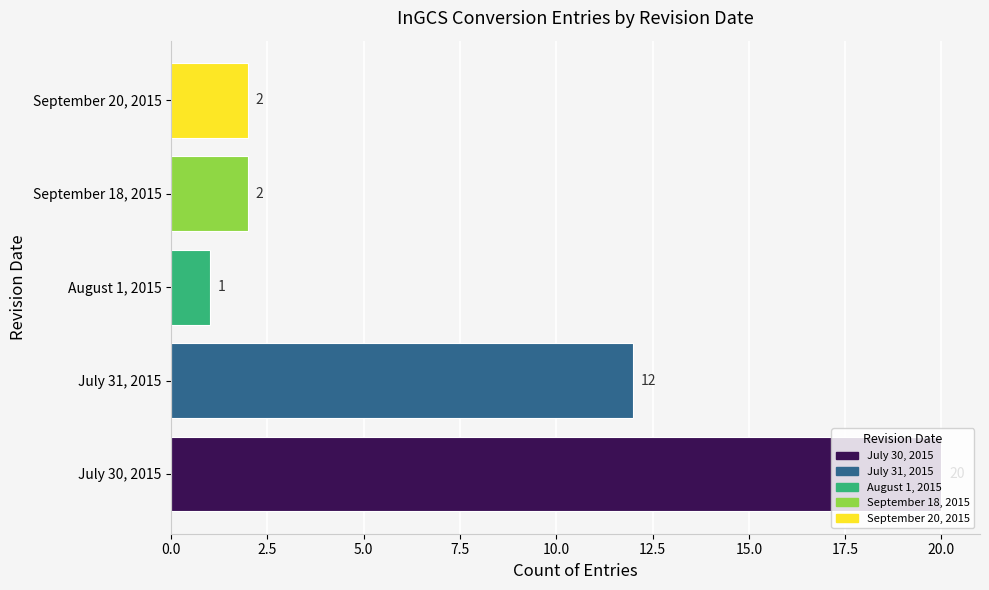

The chart shows a value of 4 at July 31, 2015. True or false?

False